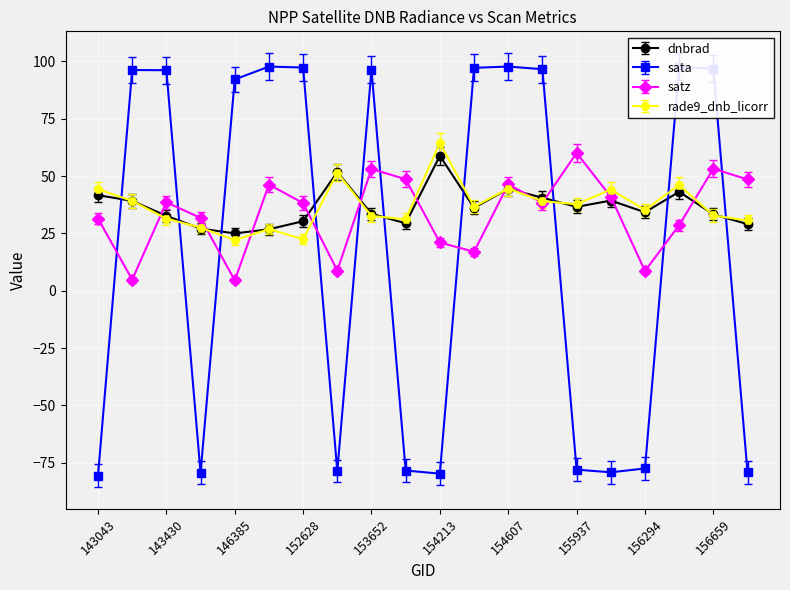

What is the difference between the maximum and minimum values in the sata series?

178.4